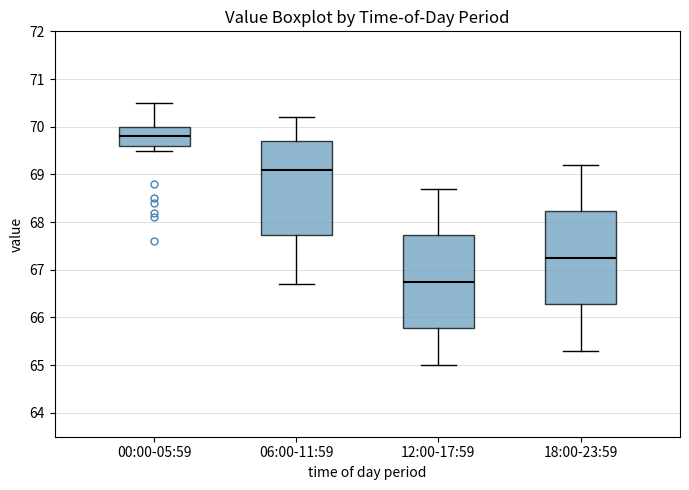

Reading left to right, read every box against the y-axis: the position of its median line, the range the box covers, and the ends of its whiskers. The values are not printed on the chart, so give them approximately, as read against the axis.

00:00-05:59: median 69.8, box 69.6 to 70.0, whiskers 69.5 to 70.5
06:00-11:59: median 69.1, box 67.7 to 69.7, whiskers 66.7 to 70.2
12:00-17:59: median 66.8, box 65.8 to 67.7, whiskers 65.0 to 68.7
18:00-23:59: median 67.3, box 66.3 to 68.2, whiskers 65.3 to 69.2